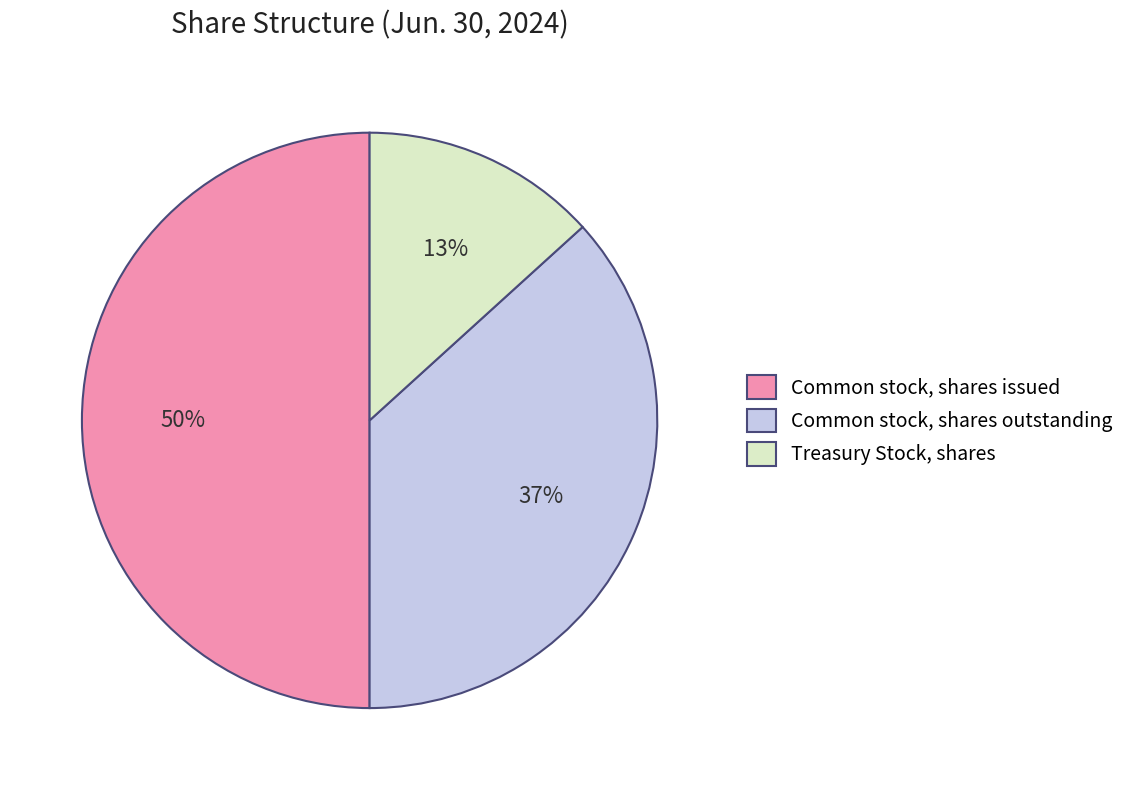

Is it true that Common stock, shares outstanding is 37% of the pie?

True